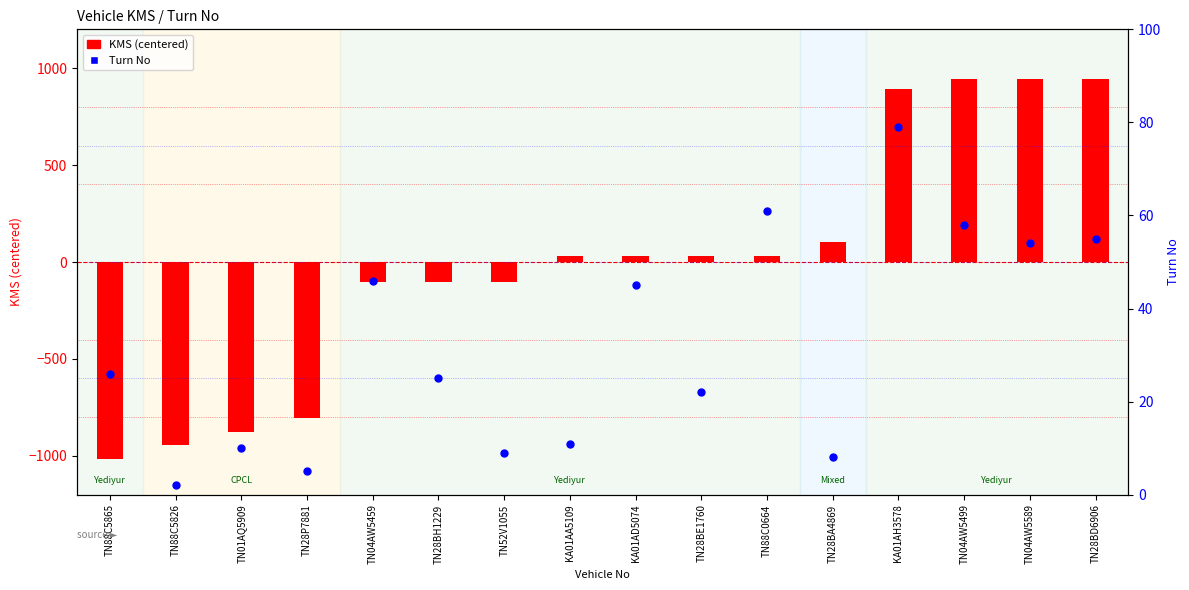

What is the total value across all series at KA01AA5109?

43.8